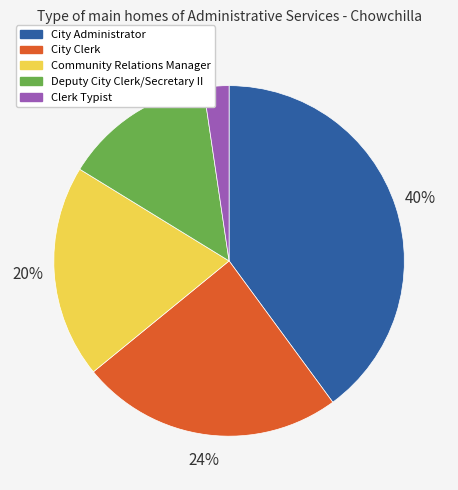

Rank the categories by value from highest to lowest.

City Administrator, City Clerk, Community Relations Manager, Deputy City Clerk/Secretary II, Clerk Typist